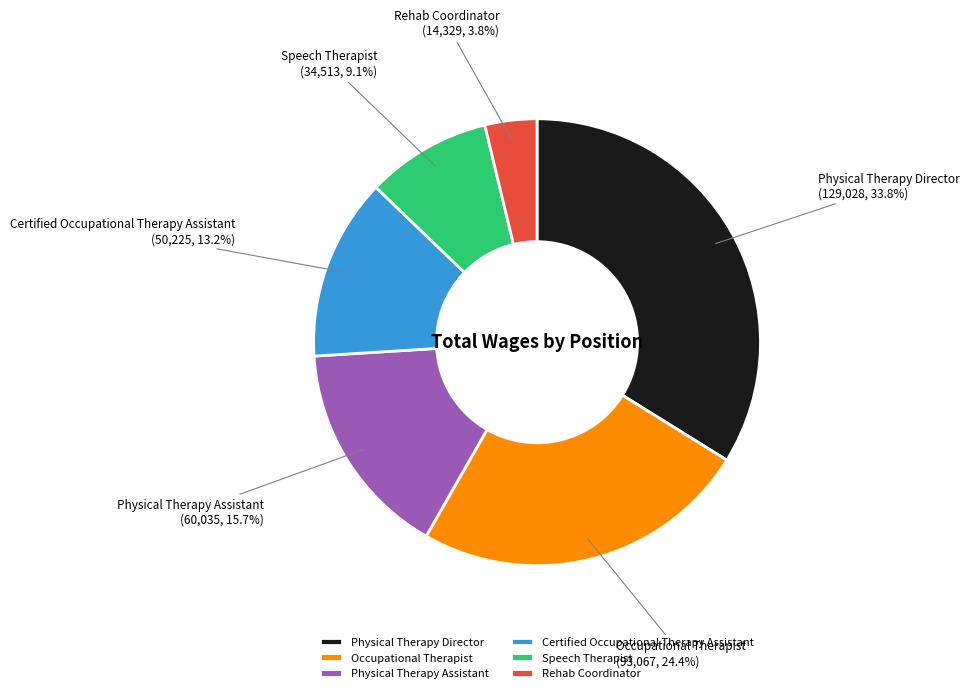

What percentage is NOT represented by Physical Therapy Director?

66.2%